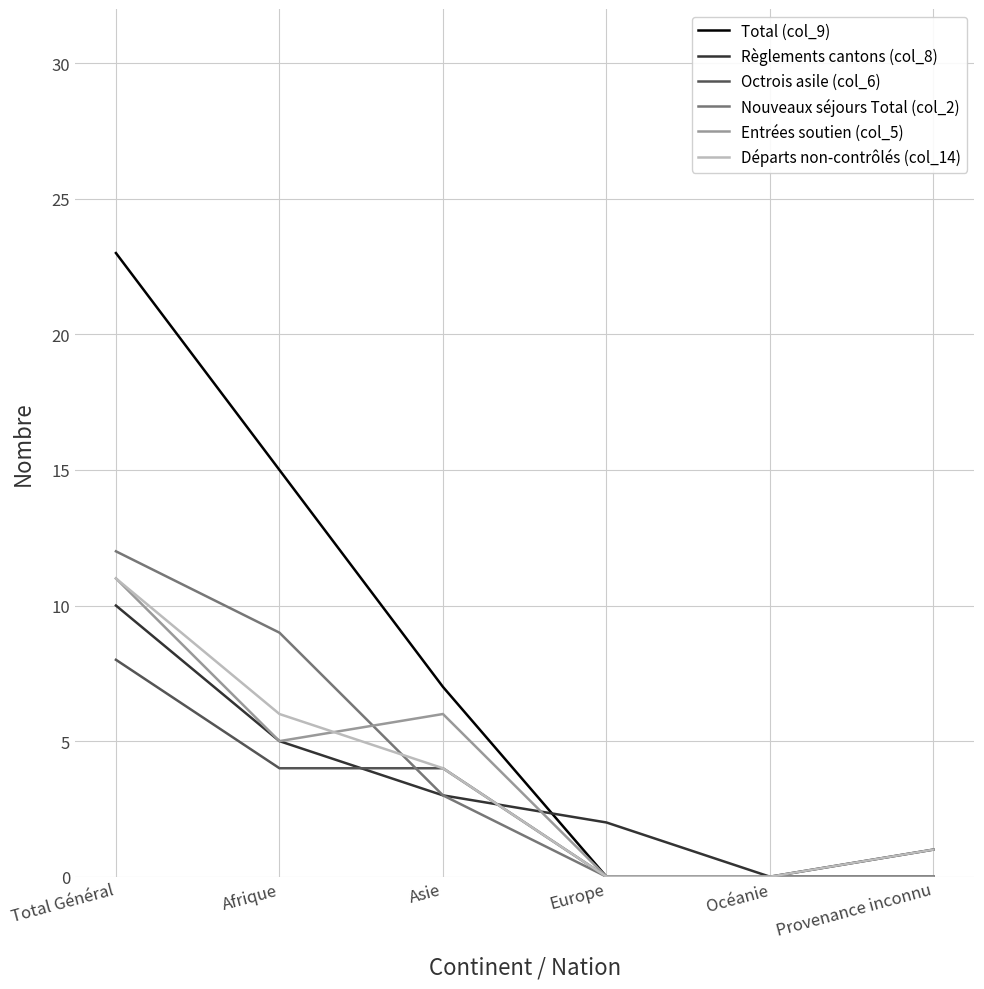

What is the average value of the Total (col_9) series?

8